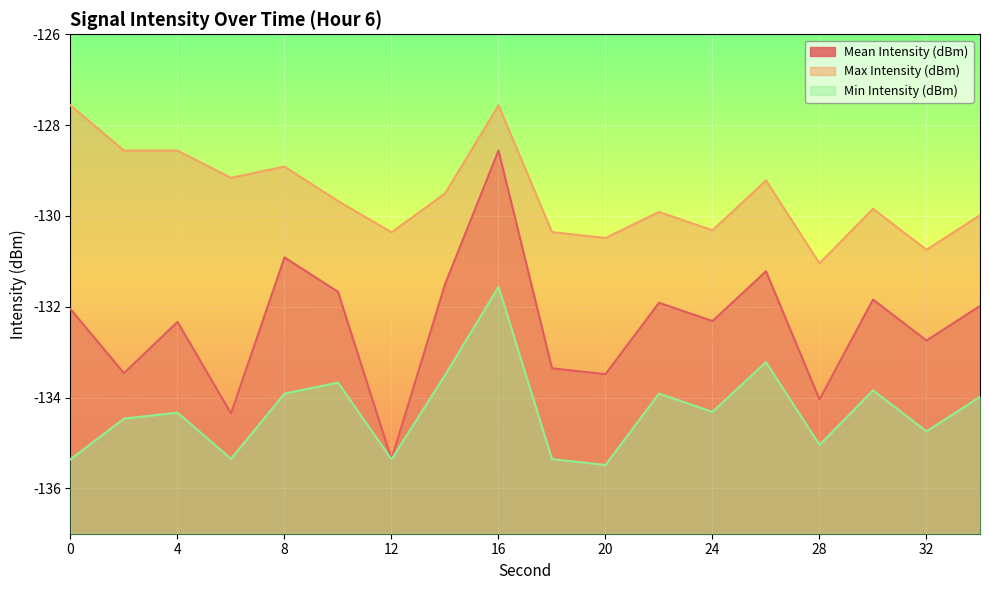

How many lines are shown in the chart?

3